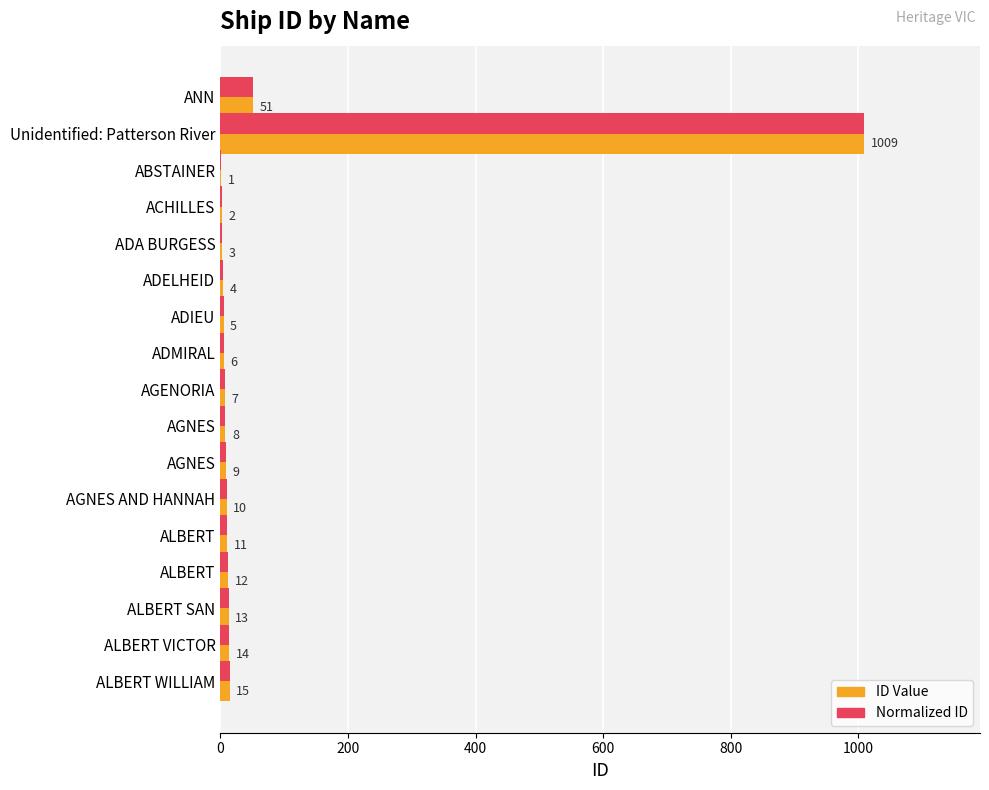

Count the number of data series in this chart.

2